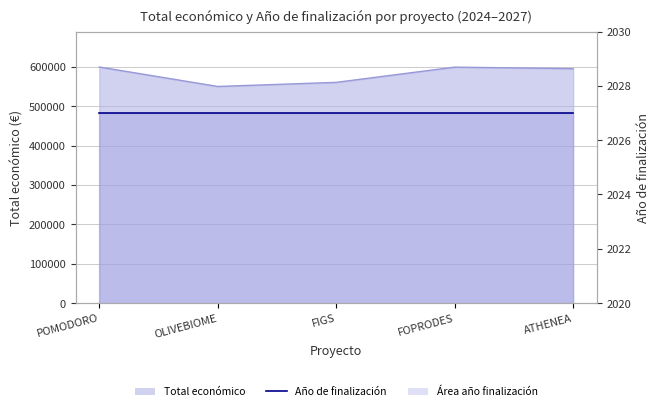

What is the maximum value shown in the chart?

599540